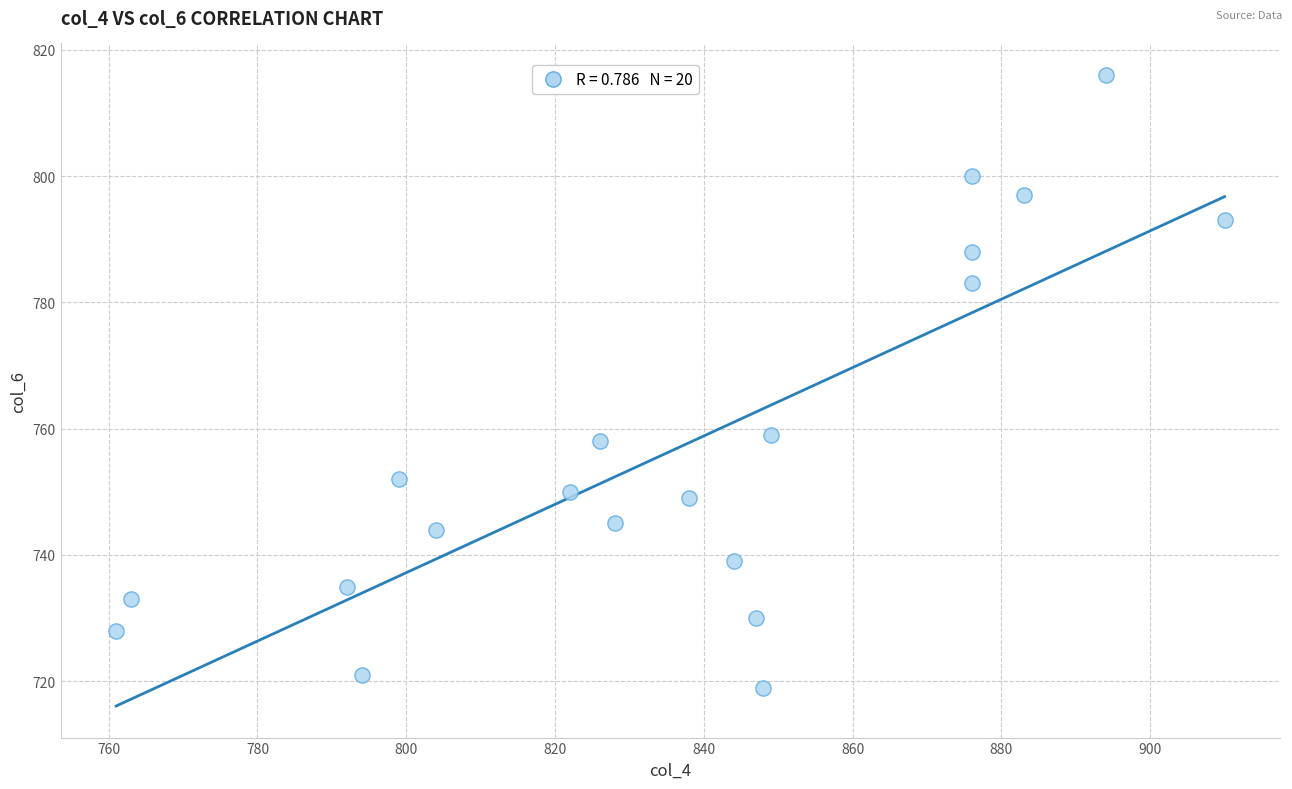

What is the range of X values (max minus min)?

149